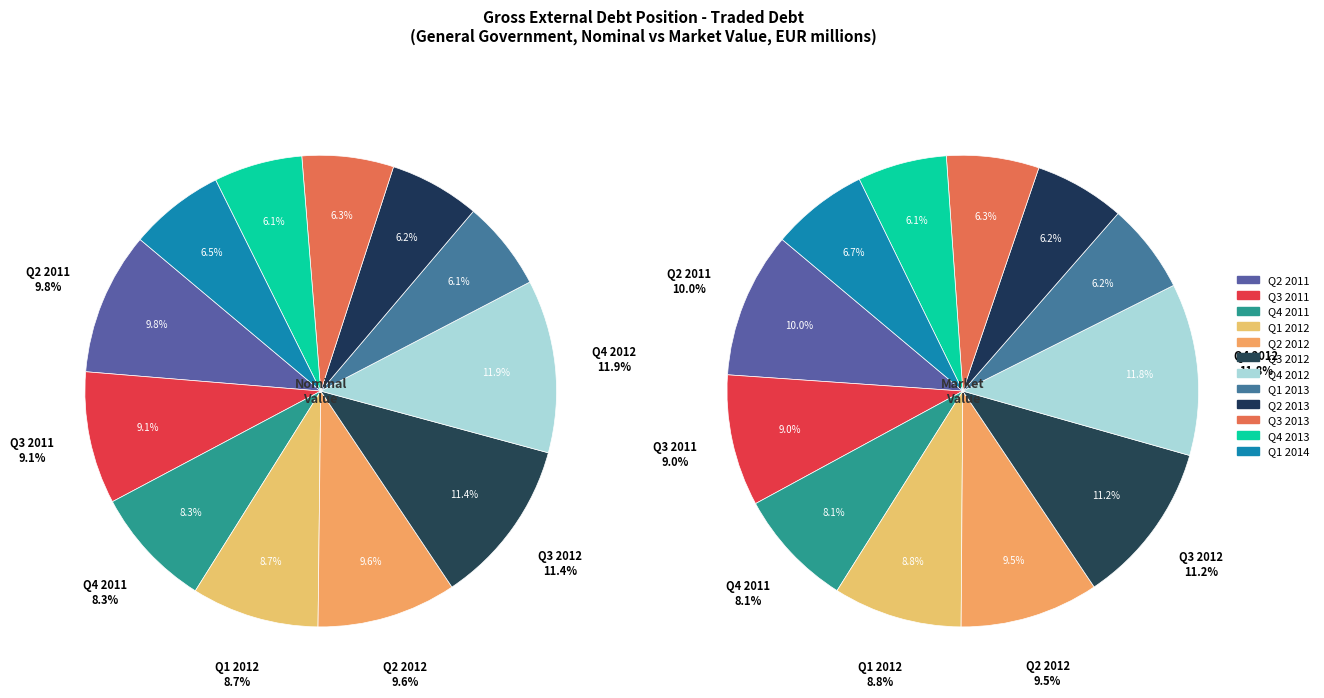

How many slices are in this pie chart?

12